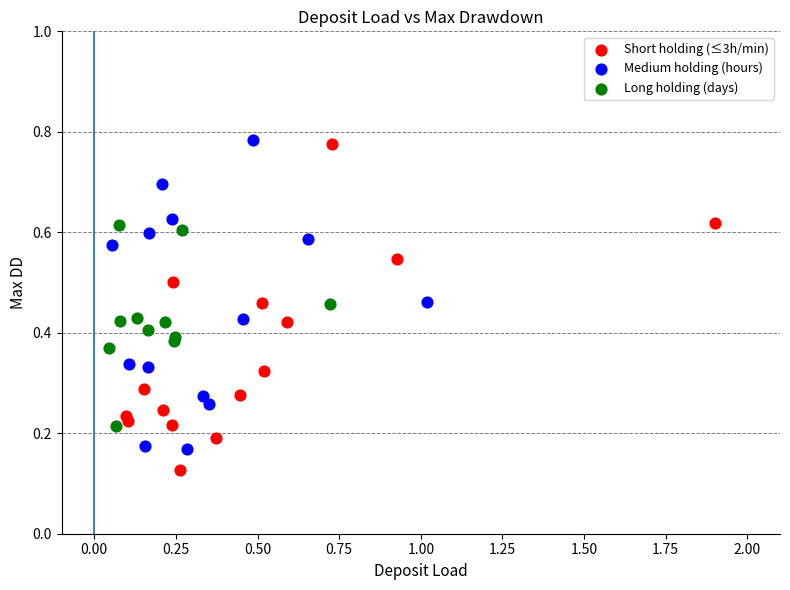

Which series has the widest spread of Y values?

Short holding (≤3h/min)